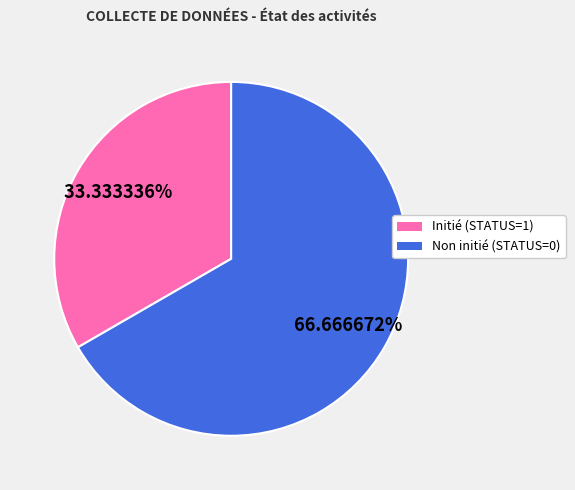

How many segments does this pie chart have?

2